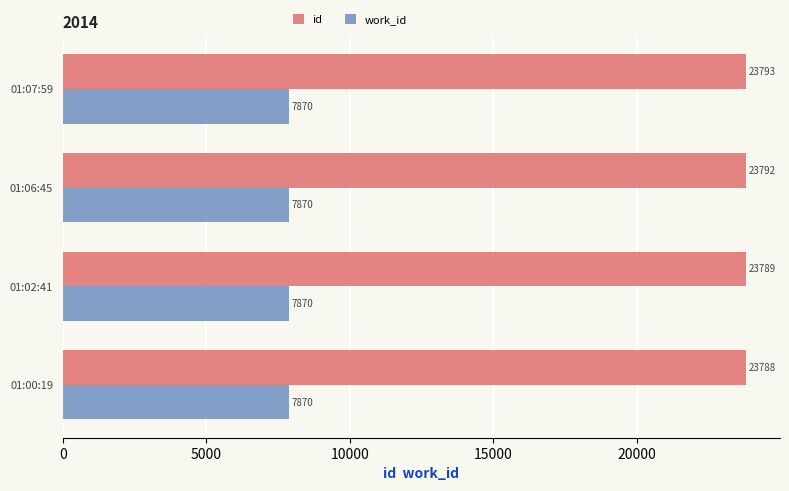

List the series in order of their overall mean, lowest first.

work_id, id